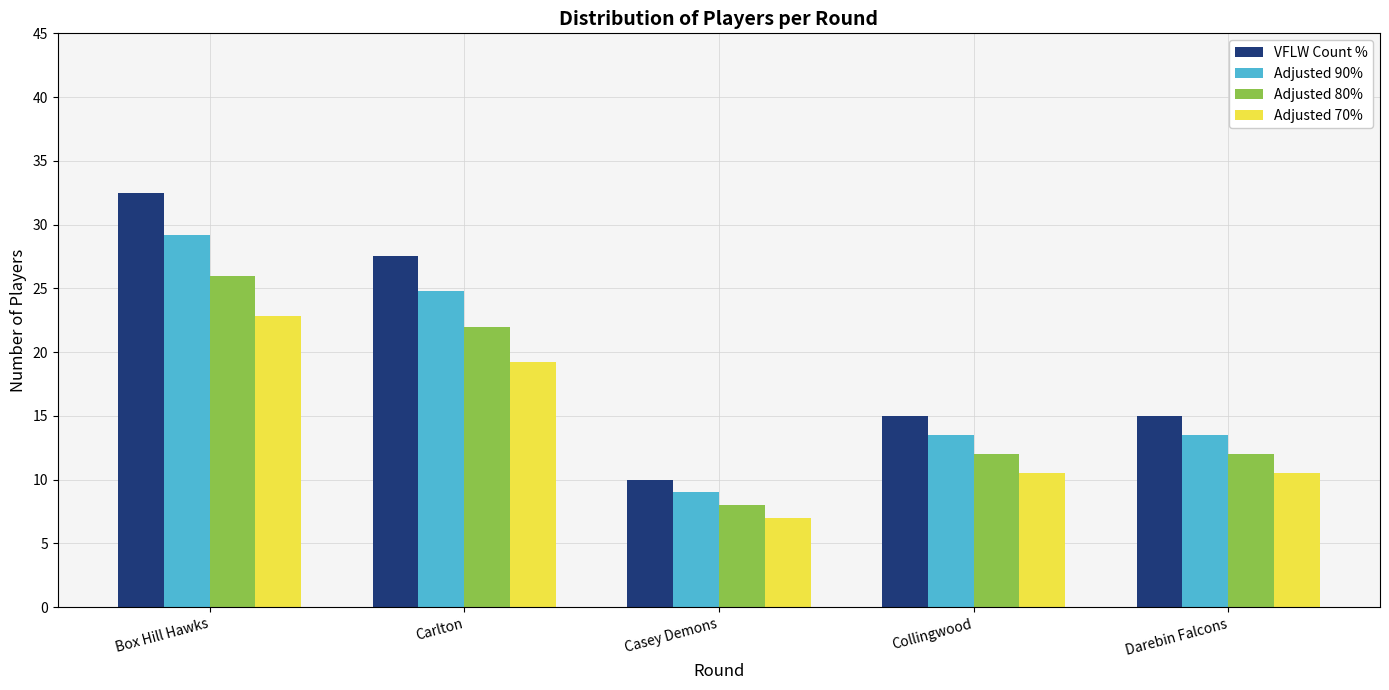

Reading left to right, extract all data points from this chart.

VFLW Count %: 32.5	27.5	10.0	15.0	15.0
Adjusted 90%: 29.2	24.8	9.0	13.5	13.5
Adjusted 80%: 26.0	22.0	8.0	12.0	12.0
Adjusted 70%: 22.8	19.2	7.0	10.5	10.5